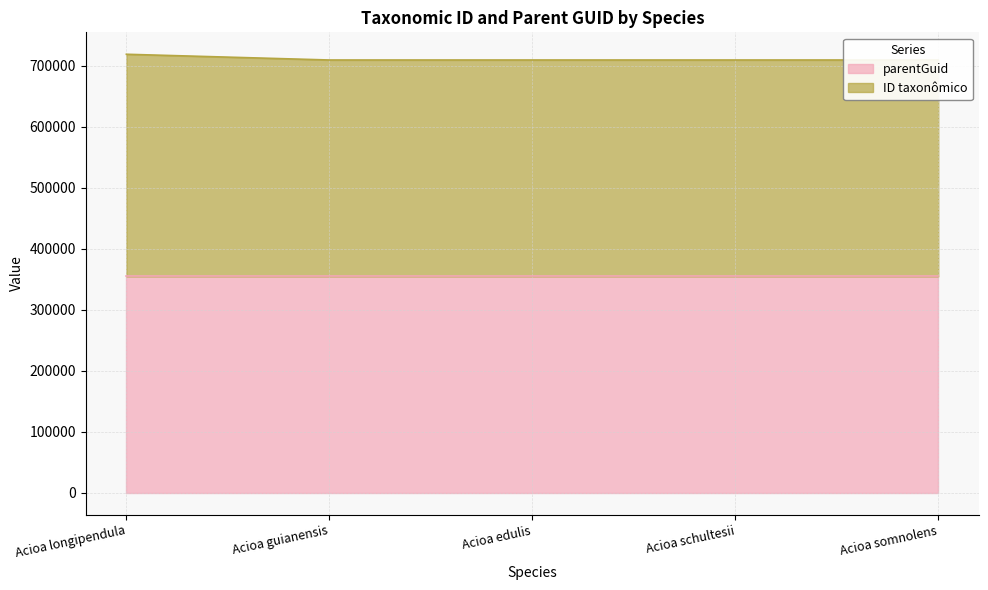

True or false: there are more than 2 points higher than both neighbors.

False